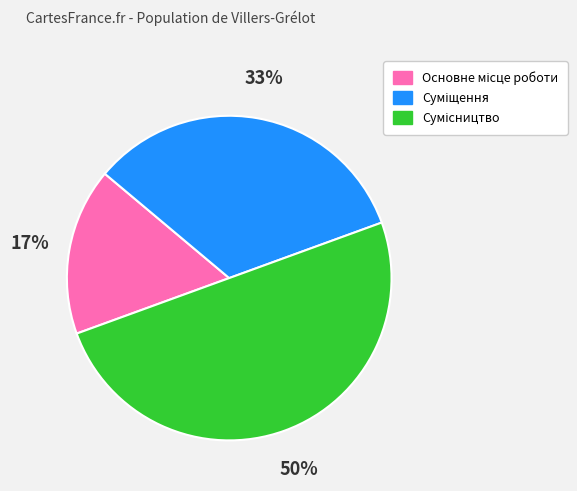

To the nearest percent, what is the average slice percentage?

33%